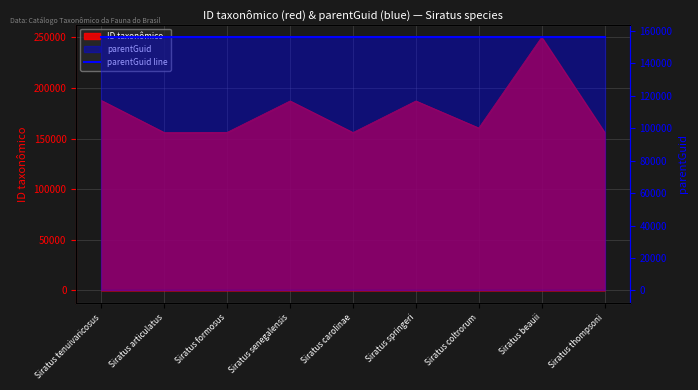

How many categories are shown in the chart?

9